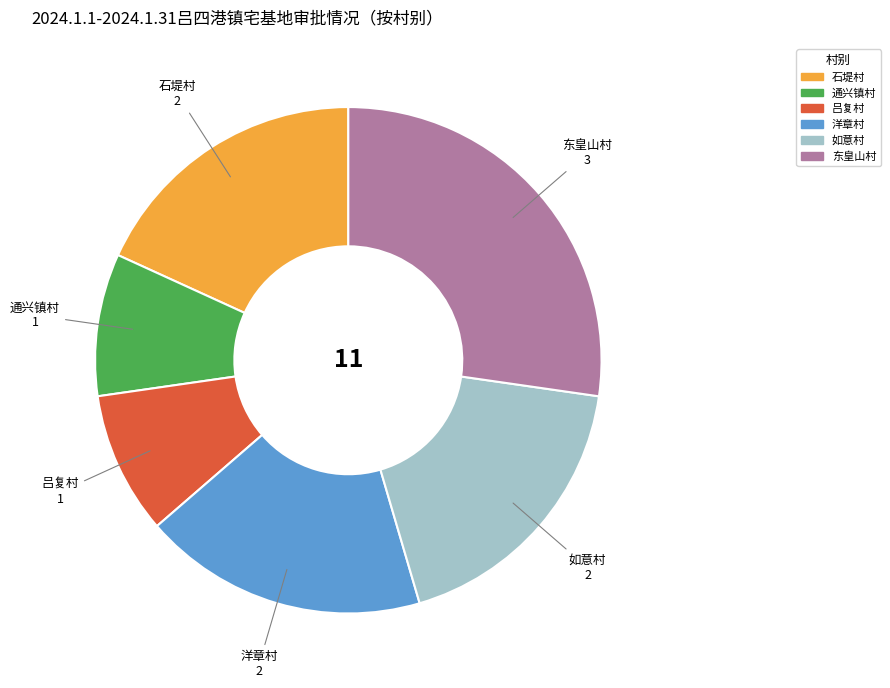

Which slice is the largest?

东皇山村